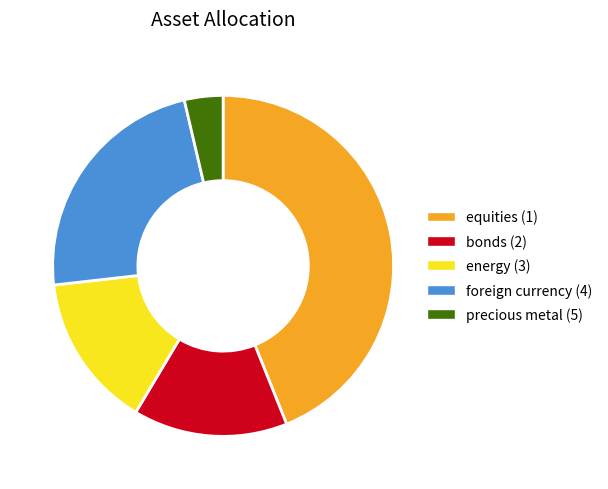

What is the largest slice in the pie chart?

equities (1)